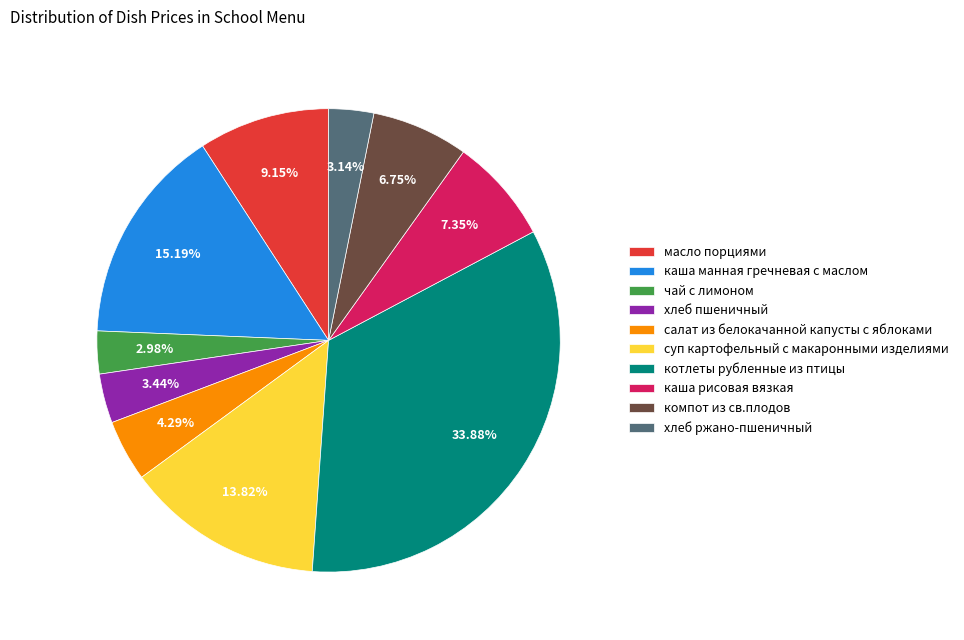

Does суп картофельный с макаронными изделиями account for over 50% of the chart?

No